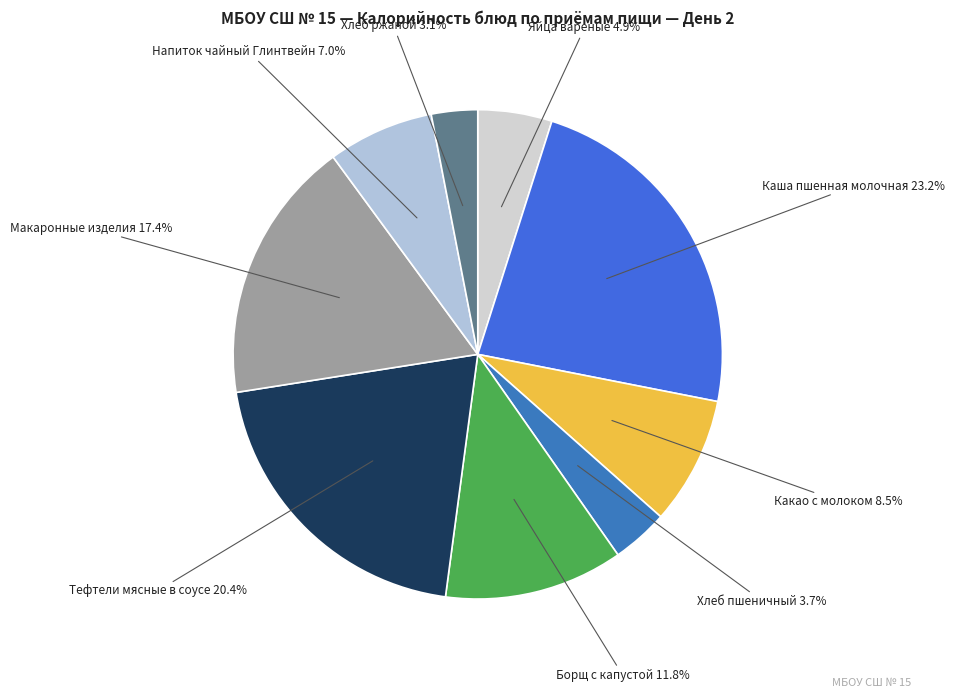

Rank the categories by value from highest to lowest.

Каша пшенная молочная, Тефтели мясные в соусе, Макаронные изделия, Борщ с капустой, Какао с молоком, Напиток чайный Глинтвейн, Яйца вареные, Хлеб пшеничный, Хлеб ржаной